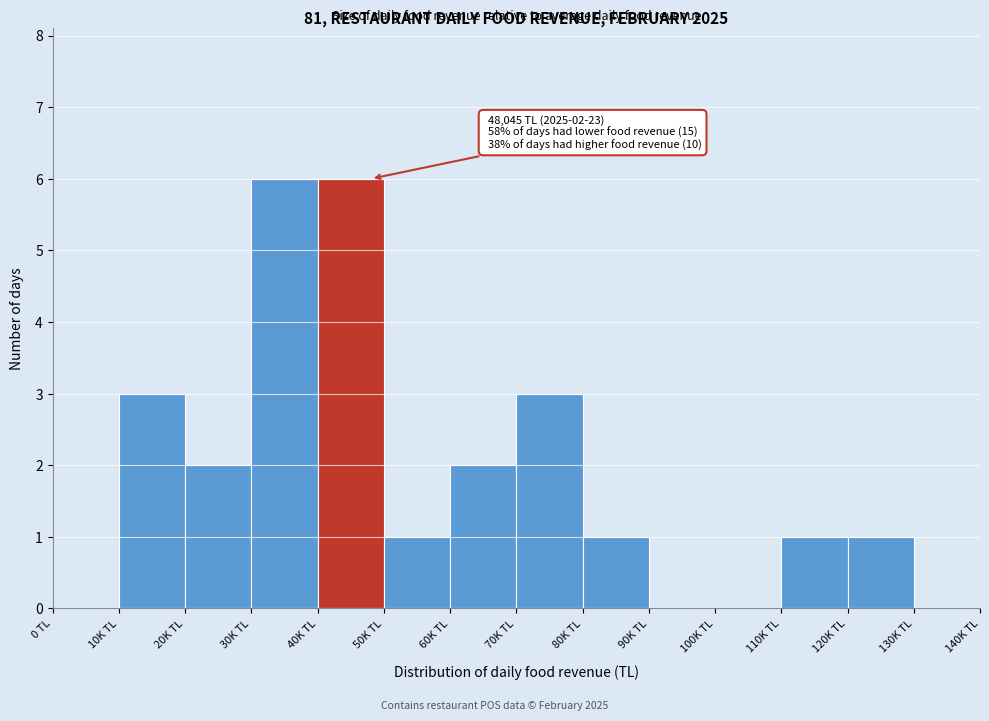

Reading right to left, what are all the values shown in this chart?

130K TL=0	120K TL=1	110K TL=1	100K TL=0	90K TL=0	80K TL=1	70K TL=3	60K TL=2	50K TL=1	40K TL=6	30K TL=6	20K TL=2	10K TL=3	0 TL=0